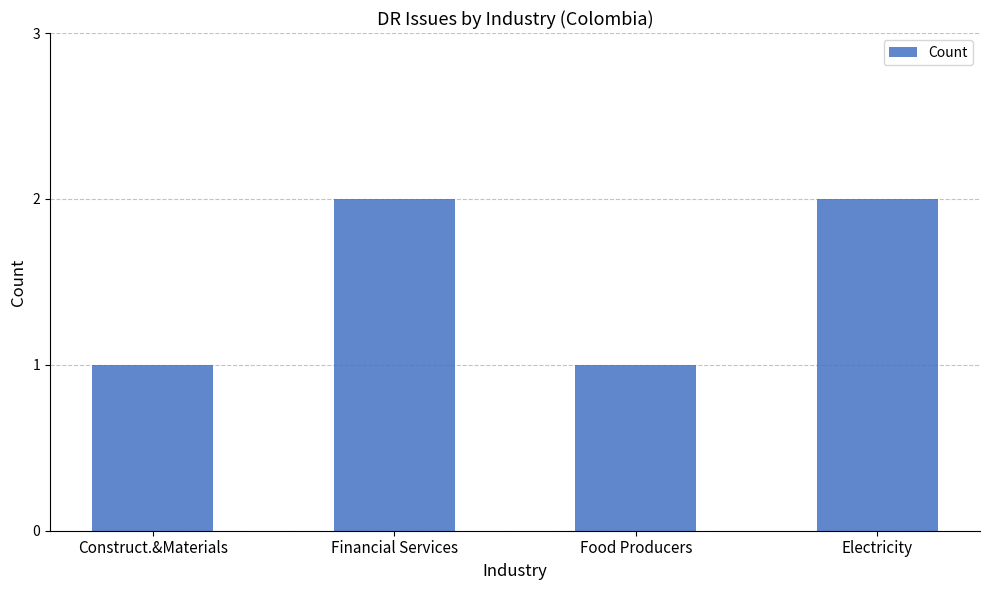

What position from the left is Financial Services?

2